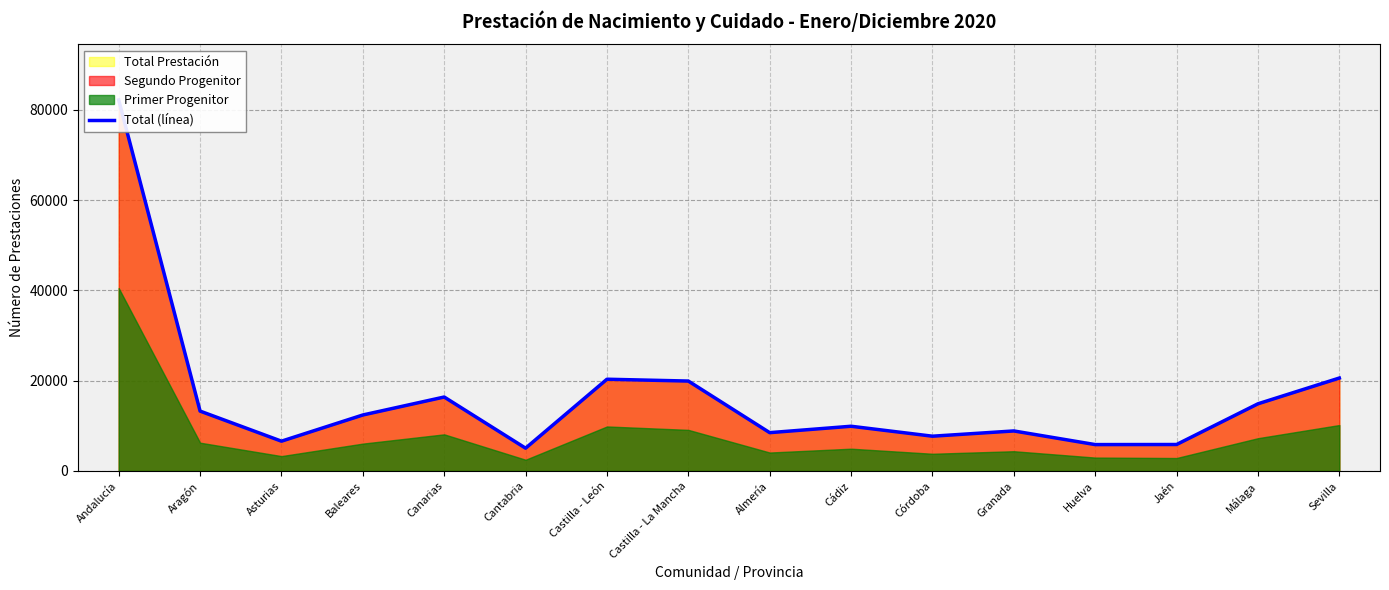

Where is the data nearest to the value 43607?

Sevilla